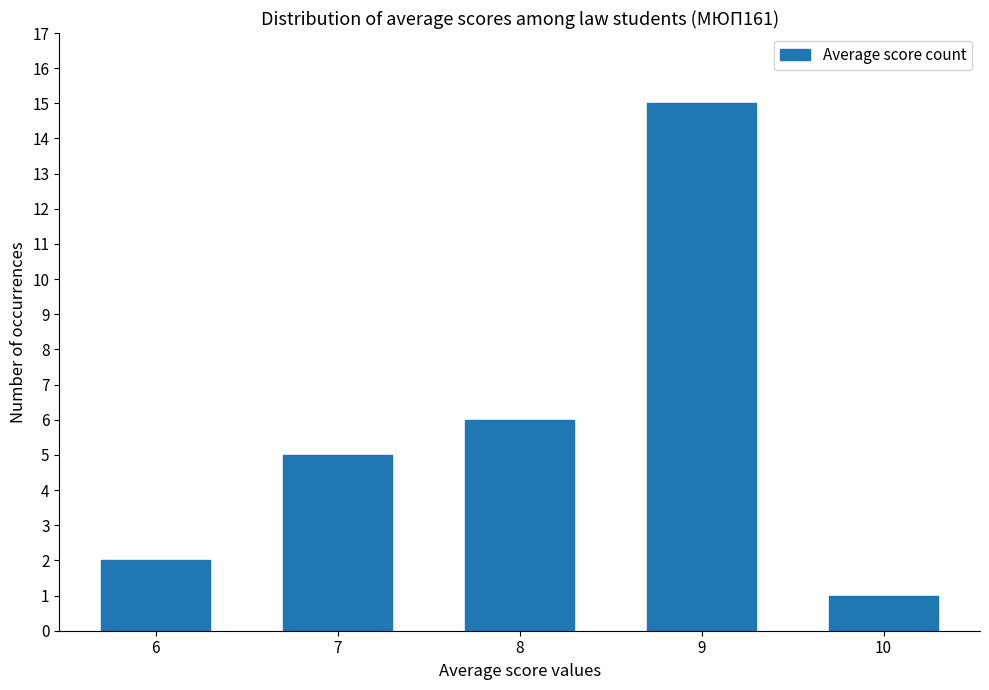

How many bars are there in total?

5